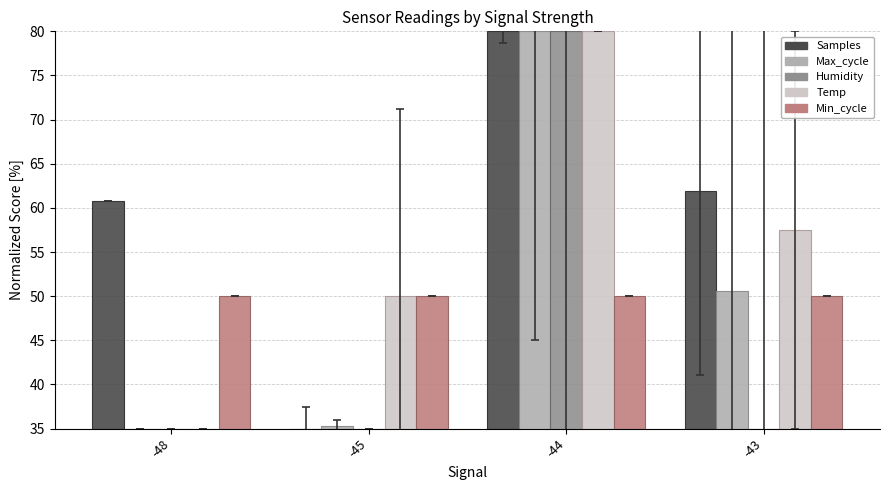

What is the sum of the Humidity values at -45 and -44?

115.0